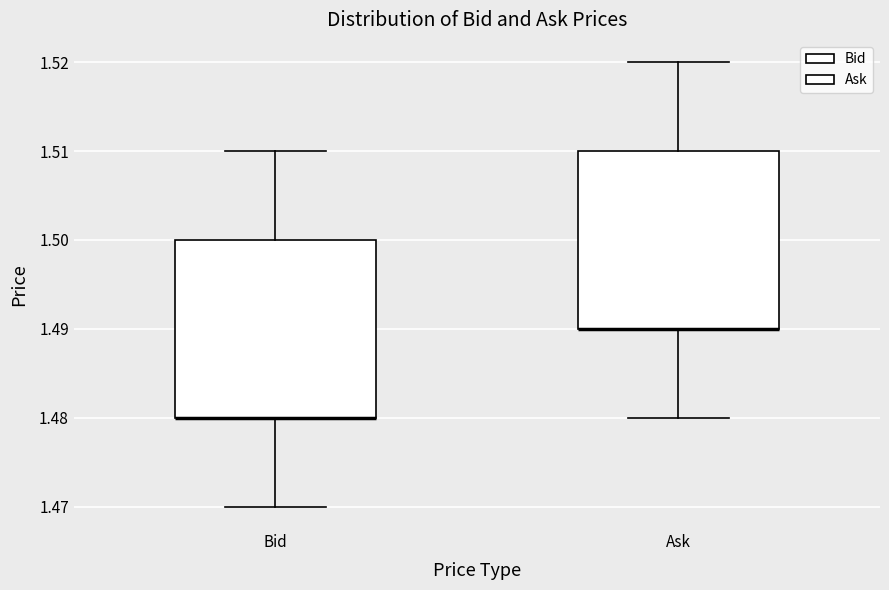

Where is the lower edge of the box for Ask on the y-axis? The values are not printed on the chart, so give them approximately, as read against the axis.

1.49